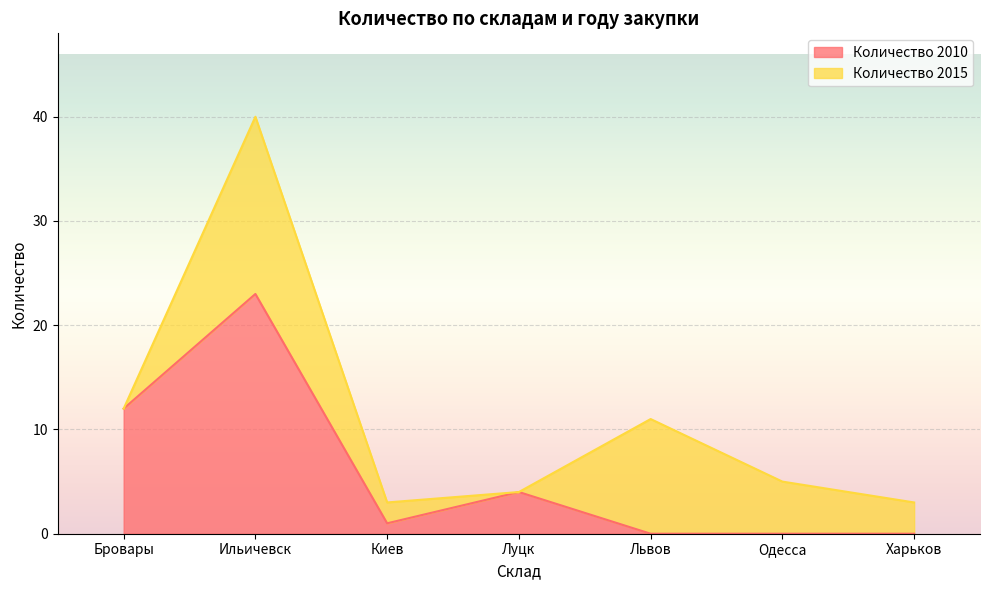

Is it true that the value at Одесса is 14?

False